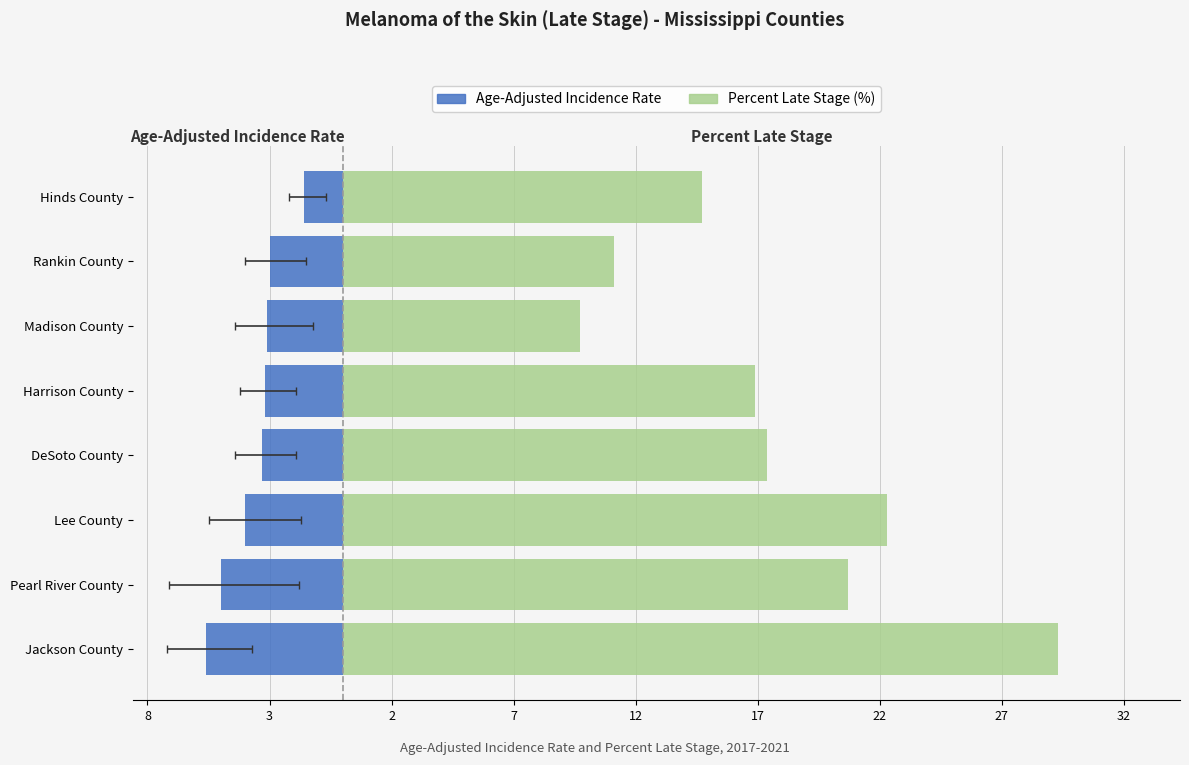

The value of Percent Late Stage at Rankin County is 6.6. True or false?

False